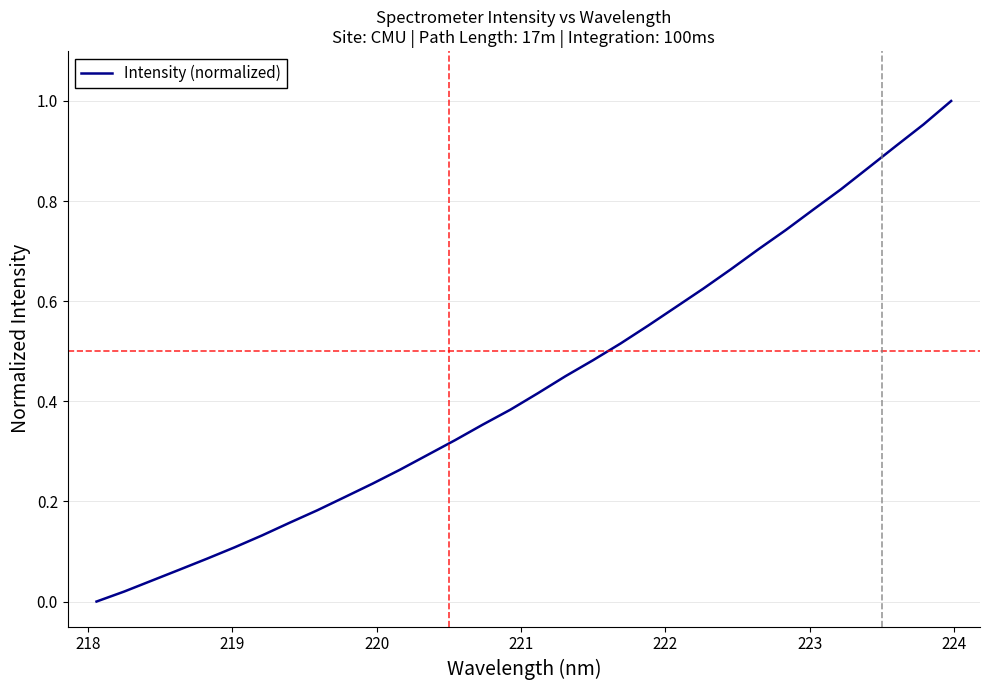

What is the difference between the second highest and minimum values?

1.0